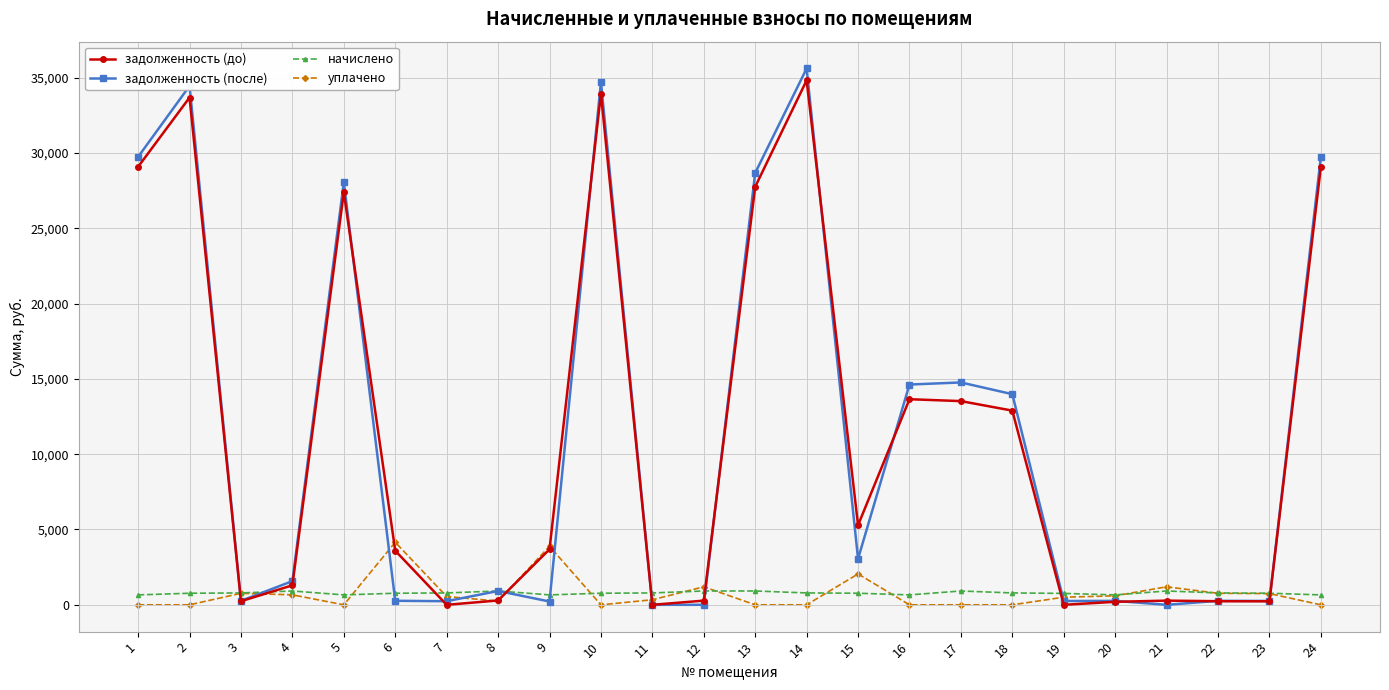

What is the highest value of the уплачено series?

4154.0